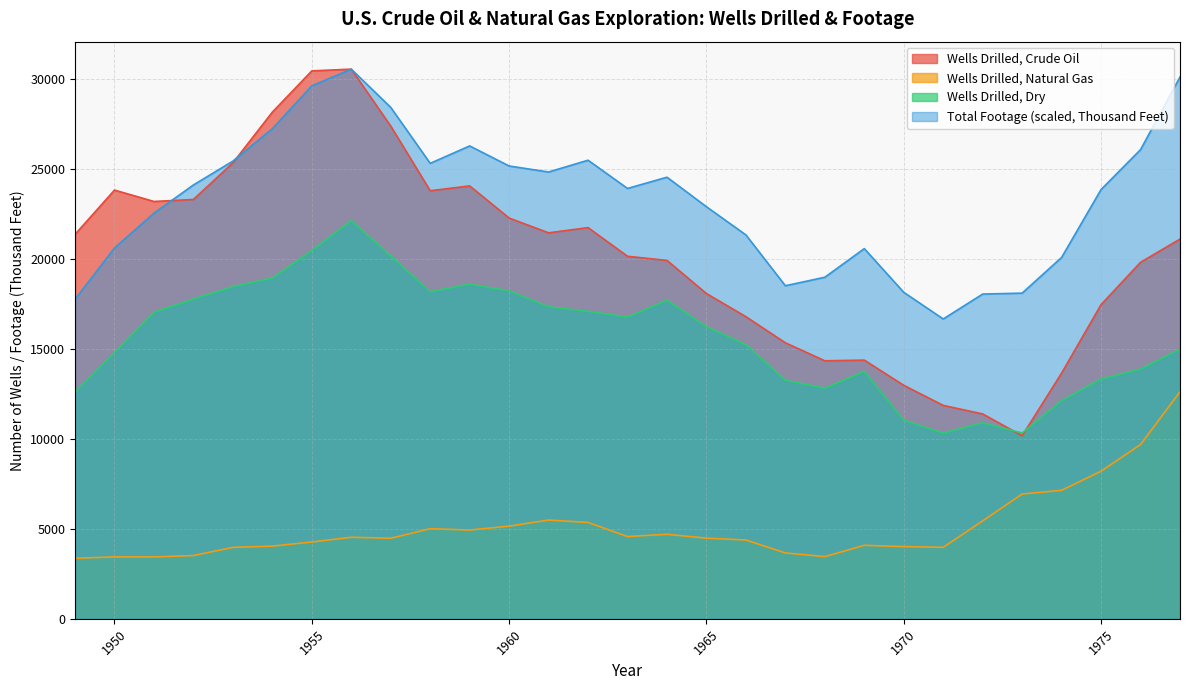

Does the chart have visible grid lines?

Yes